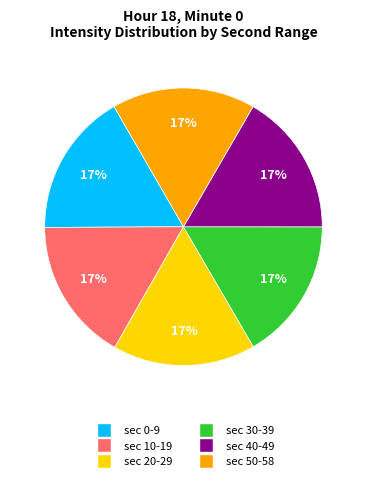

To the nearest percent, what is the average slice percentage?

17%